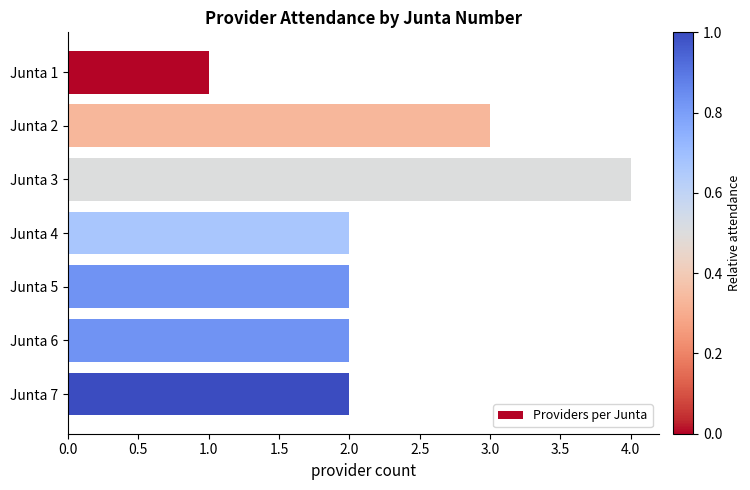

The chart shows a value of 1 at Junta 2. True or false?

False